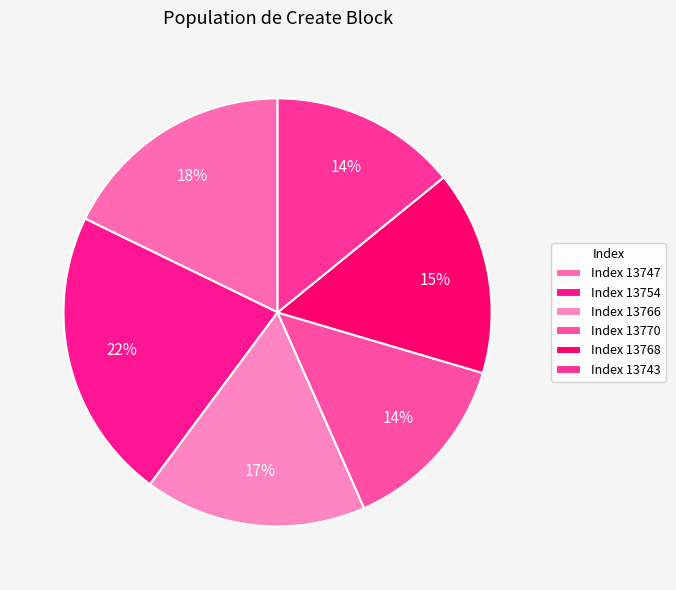

How many segments does this pie chart have?

6